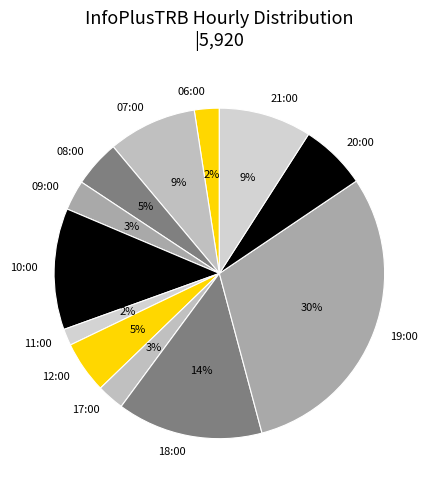

Does any single category account for the majority?

No